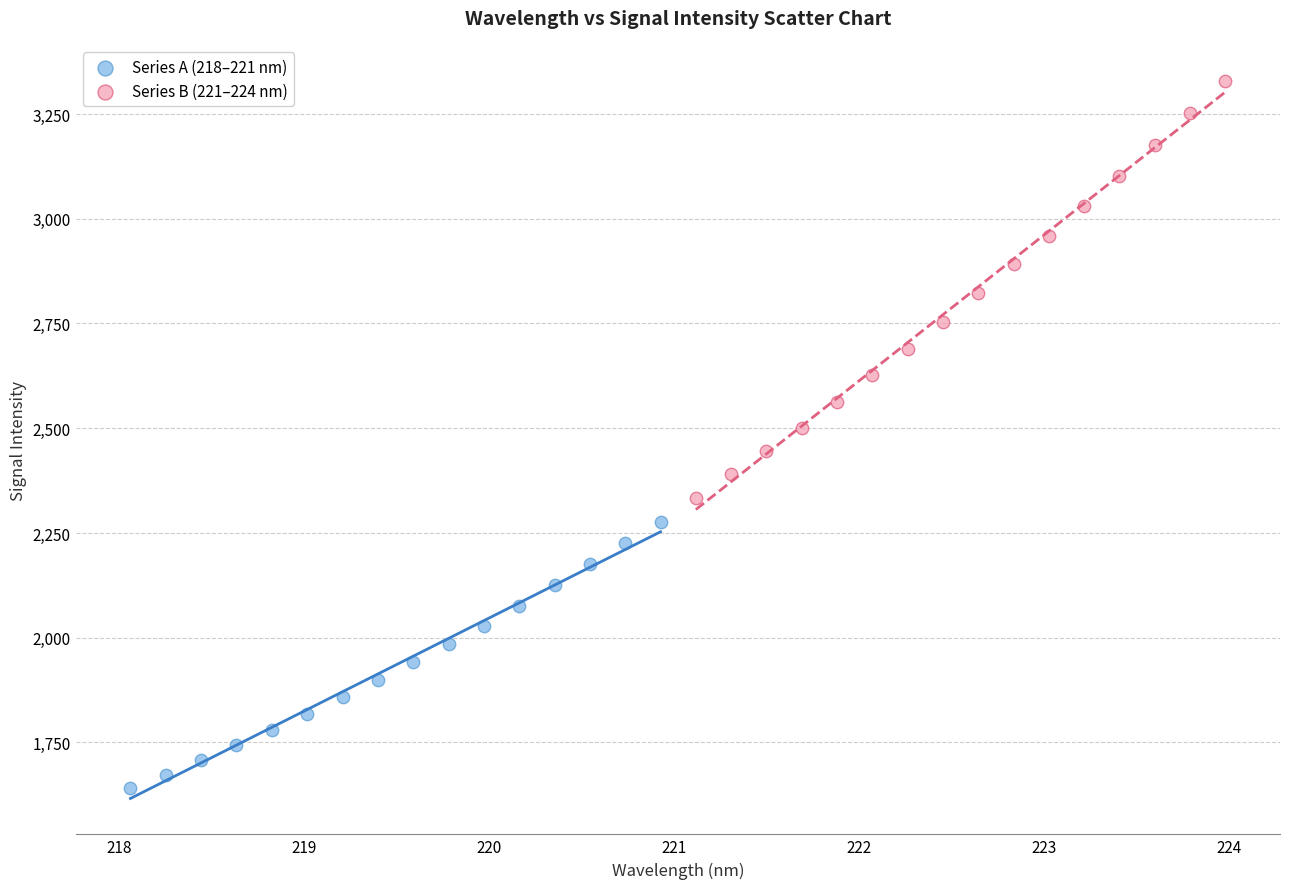

Which series contains the lowest Y value?

Series A (218–221 nm)